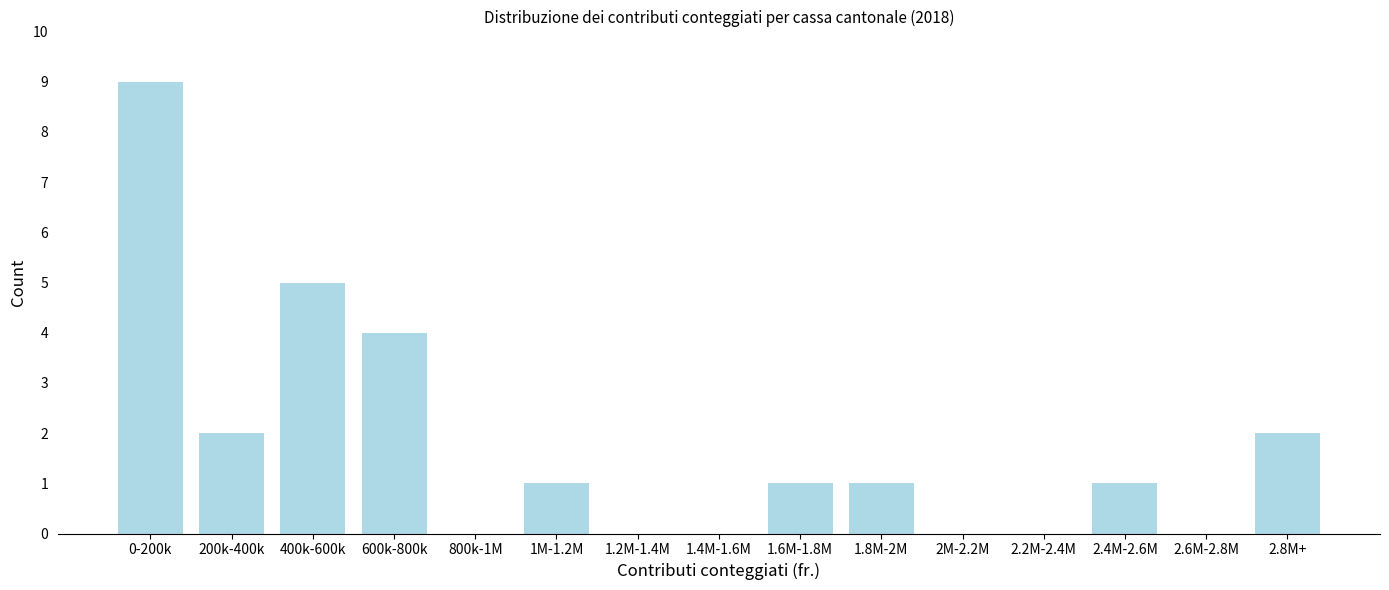

Reading left to right, transcribe all the data shown in this chart.

0-200k=9	200k-400k=2	400k-600k=5	600k-800k=4	800k-1M=0	1M-1.2M=1	1.2M-1.4M=0	1.4M-1.6M=0	1.6M-1.8M=1	1.8M-2M=1	2M-2.2M=0	2.2M-2.4M=0	2.4M-2.6M=1	2.6M-2.8M=0	2.8M+=2